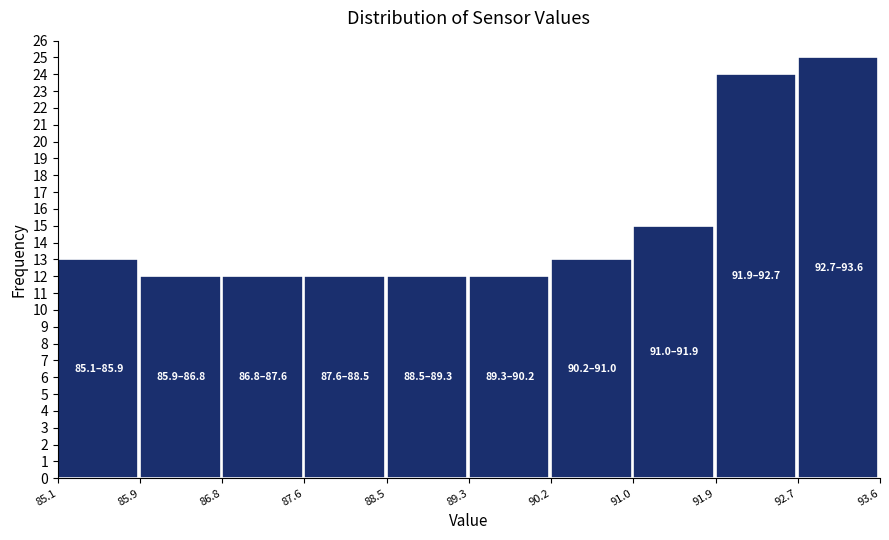

Which range on the x-axis has the tallest bar?

92.7 to 93.6